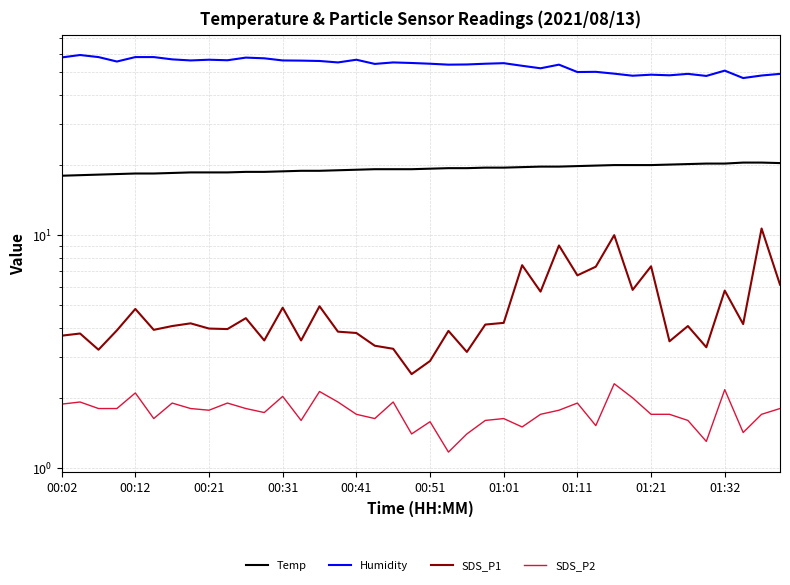

The value of Humidity at 15 is 23.0. True or false?

False